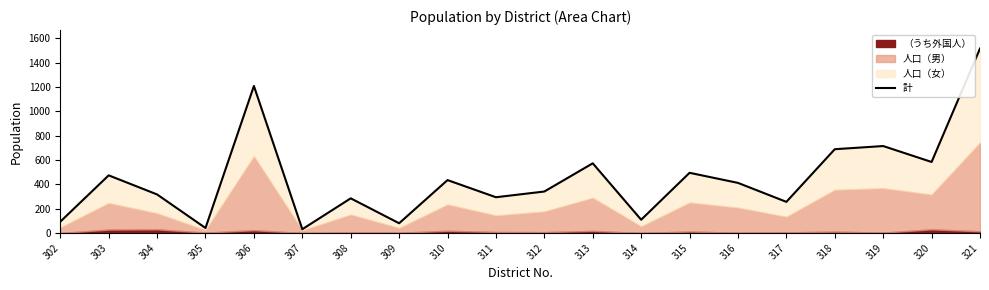

What is the difference between the values at 316 and 312?

71